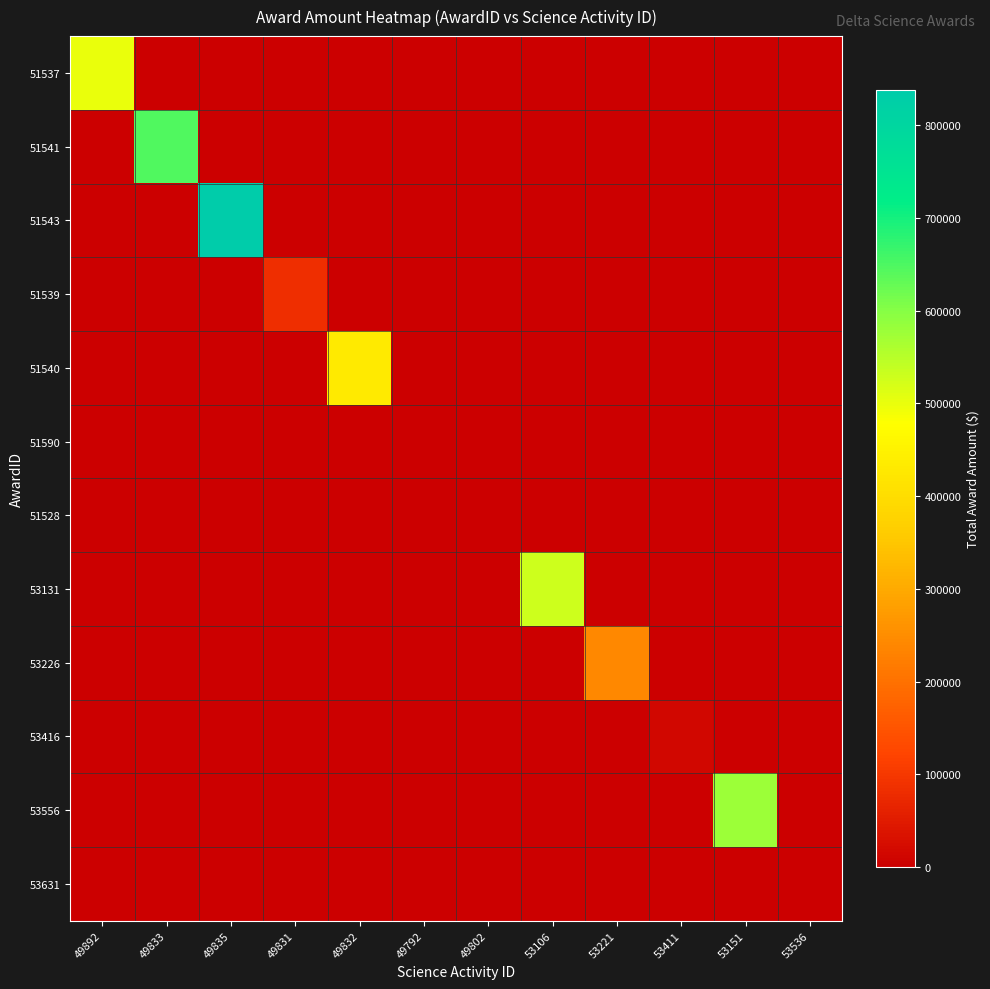

Which series changed the most between 49833 and 49835?

51543